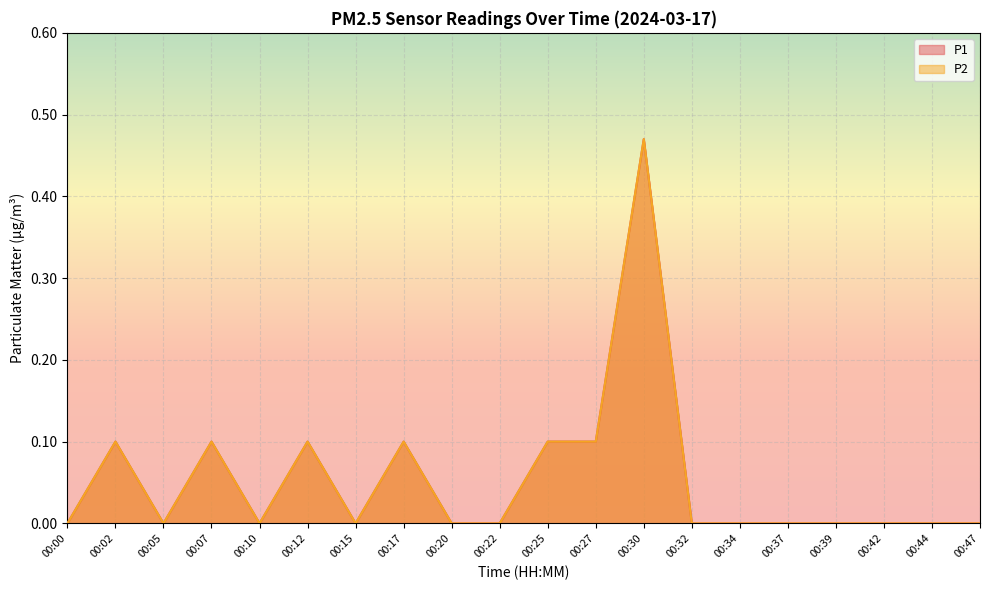

Rank the series by their maximum value, from lowest to highest.

P1, P2